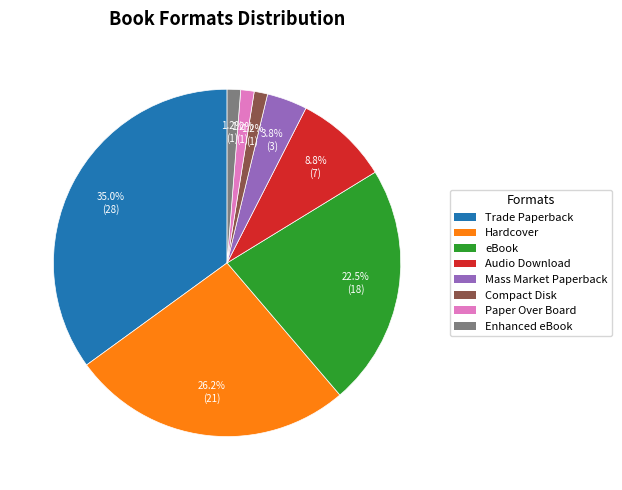

Combined, do Enhanced eBook and Paper Over Board account for over 50%?

No